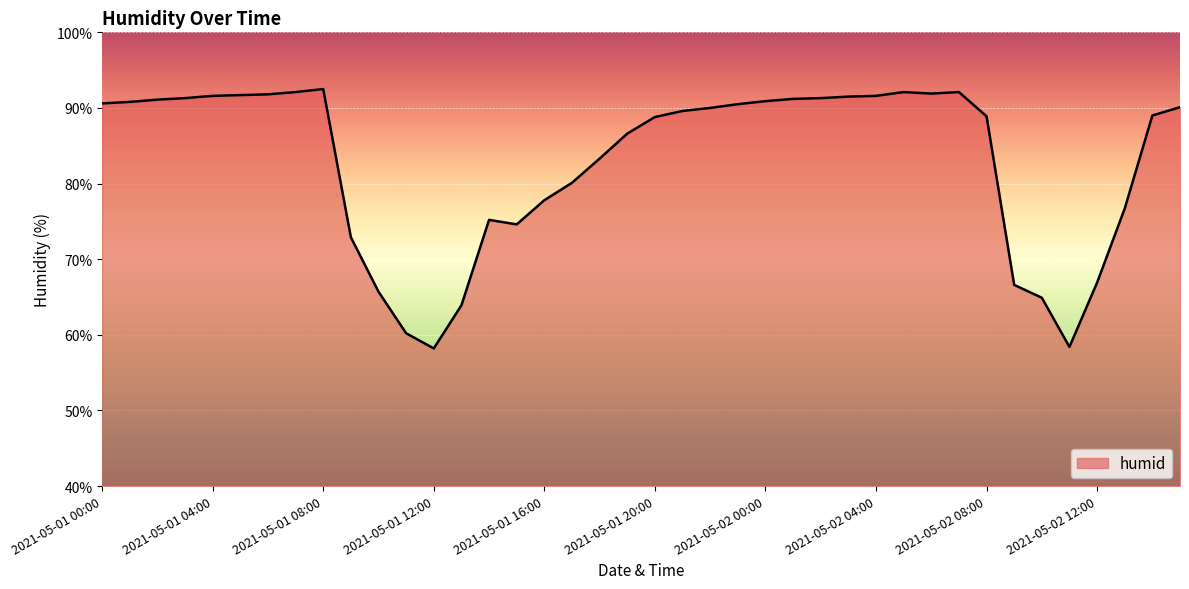

What is the maximum value shown in the chart?

92.5